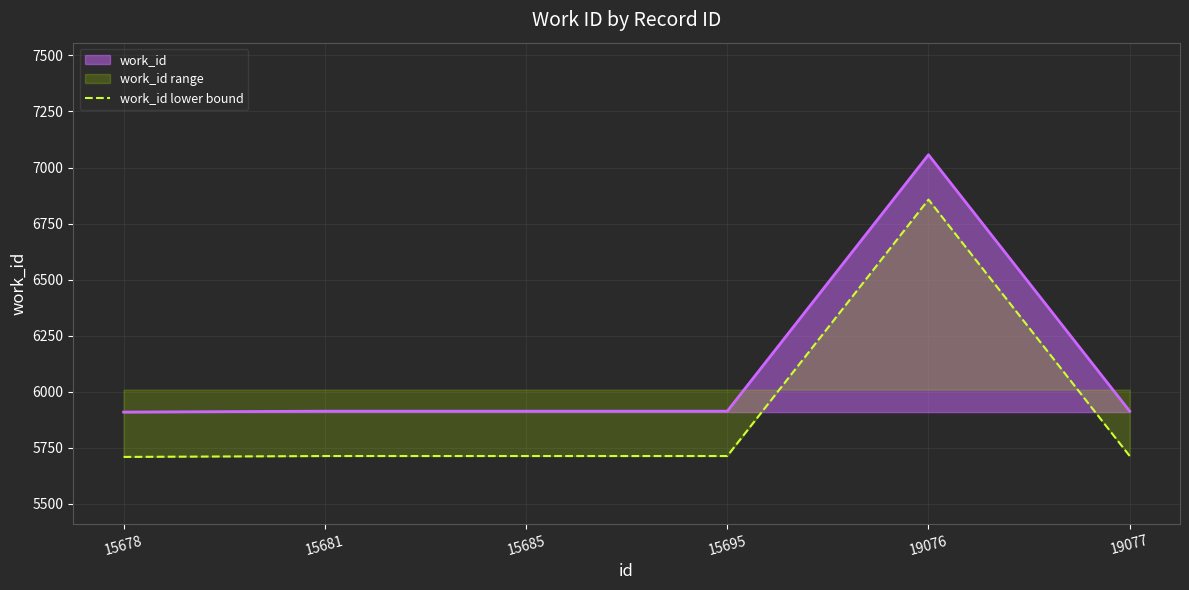

List the labels in order of value, smallest first.

15678, 15681, 15685, 15695, 19077, 19076